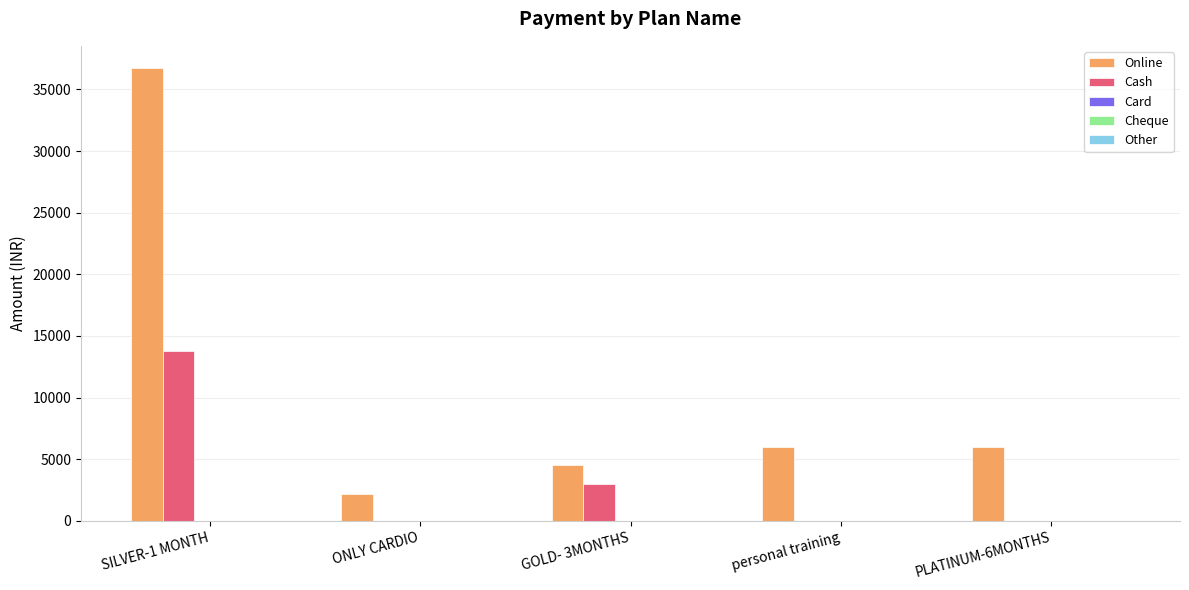

At which category does the chart reach its peak across all series?

SILVER-1 MONTH